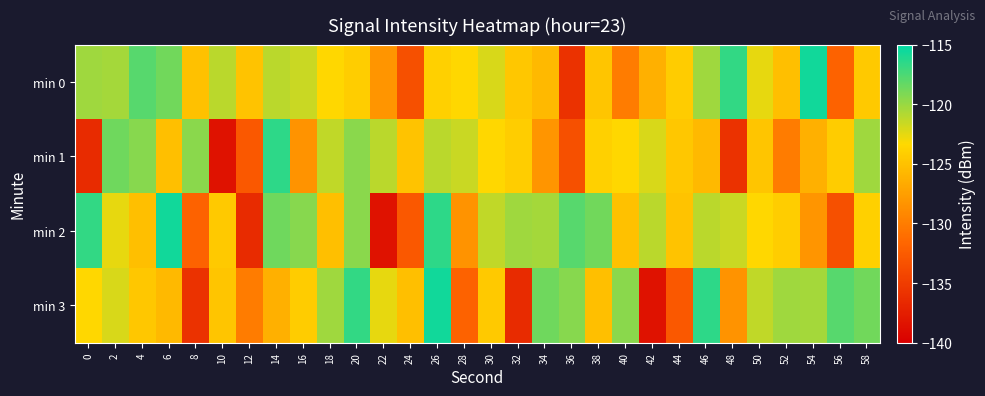

Reading left to right, extract all data points from this chart.

min 0: 0=-120.2	2=-120.5	4=-117.9	6=-118.8	8=-125.0	10=-121.1	12=-124.9	14=-121.1	16=-121.6	18=-123.4	20=-124.1	22=-128.2	24=-133.4	26=-124.0	28=-123.4	30=-122.1	32=-124.6	34=-125.6	36=-135.8	38=-124.8	40=-130.0	42=-126.3	44=-124.3	46=-120.3	48=-116.7	50=-122.6	52=-125.2	54=-115.6	56=-131.9	58=-124.4
min 1: 0=-136.5	2=-118.6	4=-119.4	6=-125.2	8=-119.5	10=-138.5	12=-132.8	14=-116.5	16=-128.3	18=-121.3	20=-119.5	22=-121.1	24=-124.9	26=-121.1	28=-121.6	30=-123.4	32=-124.1	34=-128.2	36=-133.4	38=-124.0	40=-123.4	42=-122.1	44=-124.6	46=-125.6	48=-135.8	50=-124.8	52=-130.0	54=-126.3	56=-124.3	58=-120.3
min 2: 0=-116.7	2=-122.6	4=-125.2	6=-115.6	8=-131.9	10=-124.4	12=-136.5	14=-118.6	16=-119.4	18=-125.2	20=-119.5	22=-138.5	24=-132.8	26=-116.5	28=-128.3	30=-121.3	32=-120.2	34=-120.5	36=-117.9	38=-118.8	40=-125.0	42=-121.1	44=-124.9	46=-121.1	48=-121.6	50=-123.4	52=-124.1	54=-128.2	56=-133.4	58=-124.0
min 3: 0=-123.4	2=-122.1	4=-124.6	6=-125.6	8=-135.8	10=-124.8	12=-130.0	14=-126.3	16=-124.3	18=-120.3	20=-116.7	22=-122.6	24=-125.2	26=-115.6	28=-131.9	30=-124.4	32=-136.5	34=-118.6	36=-119.4	38=-125.2	40=-119.5	42=-138.5	44=-132.8	46=-116.5	48=-128.3	50=-121.3	52=-120.2	54=-120.5	56=-117.9	58=-118.8